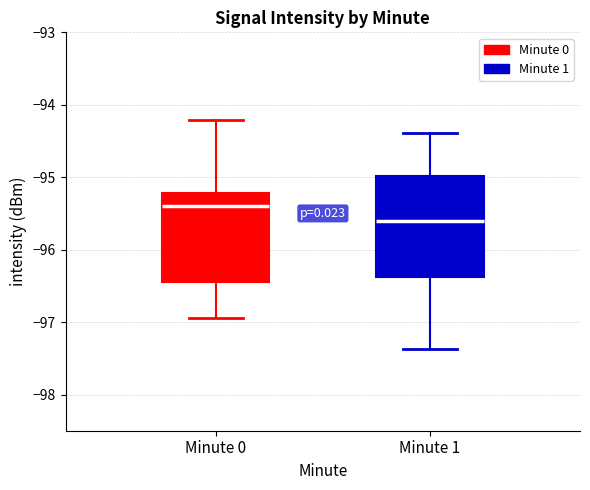

Reading left to right, transcribe this box plot: for each box, give where its median line is, the range the box spans, and where its two whiskers end, as read against the y-axis. The values are not printed on the chart, so give them approximately, as read against the axis.

Minute 0: median -95.4, box -96.4 to -95.2, whiskers -96.9 to -94.2
Minute 1: median -95.6, box -96.4 to -95.0, whiskers -97.4 to -94.4